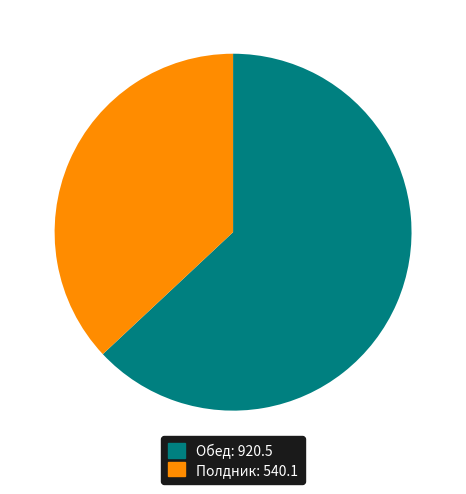

Which has a higher value, Обед or Полдник?

Обед